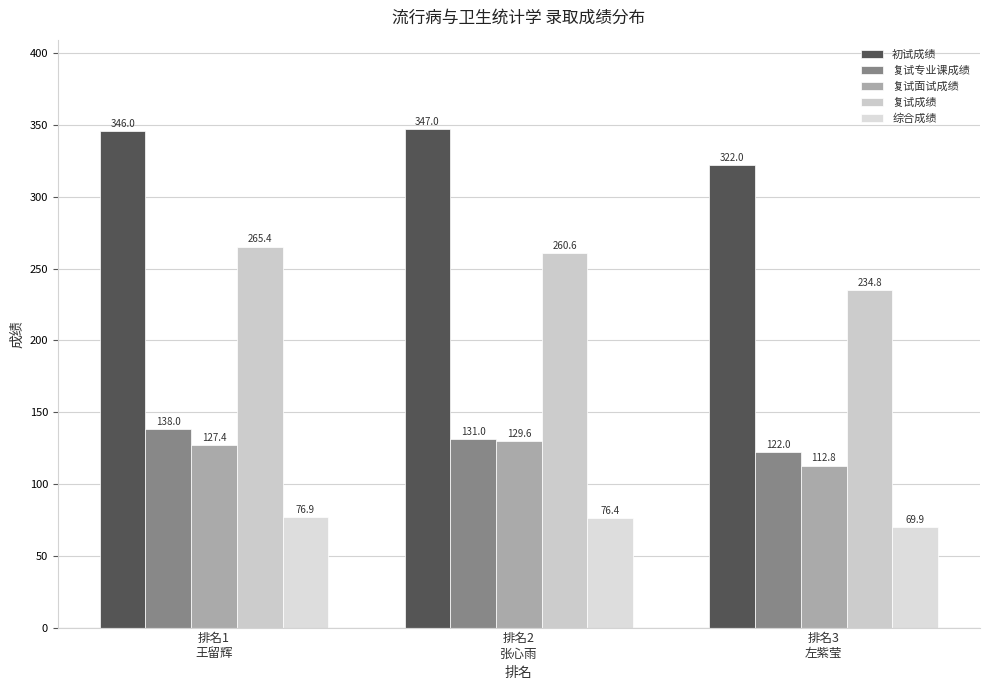

What is the lowest value of the 复试专业课成绩 series?

122.0